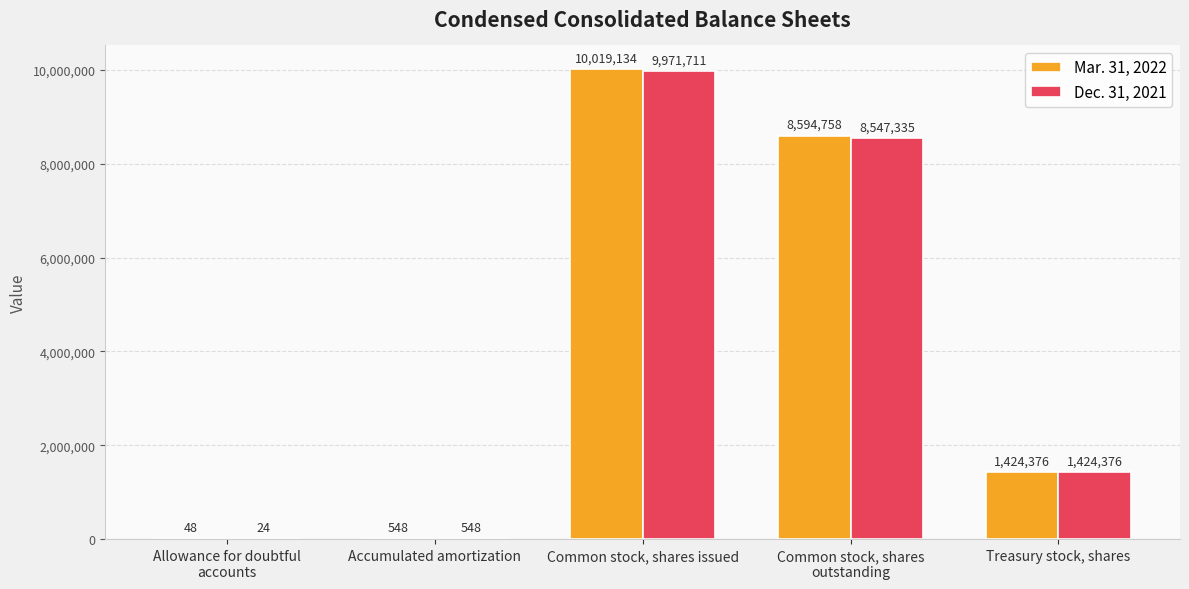

At which category does the chart reach its peak across all series?

Common stock, shares issued